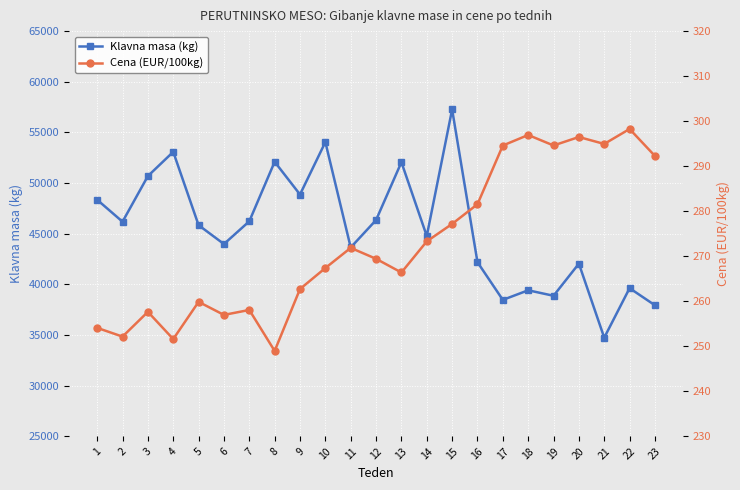

How many lines are shown in the chart?

2